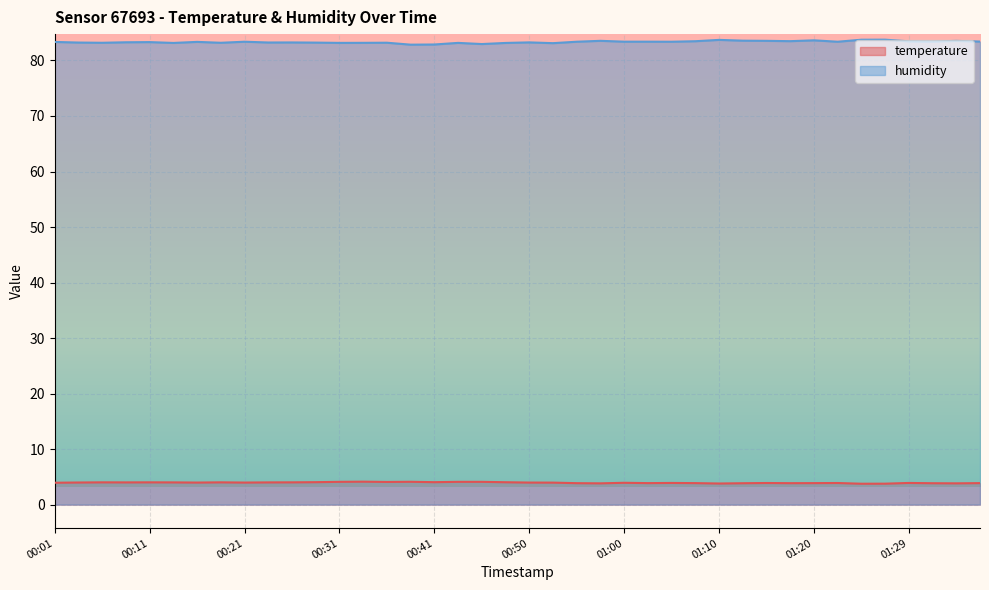

Which label corresponds to the smallest value in the chart?

01:24